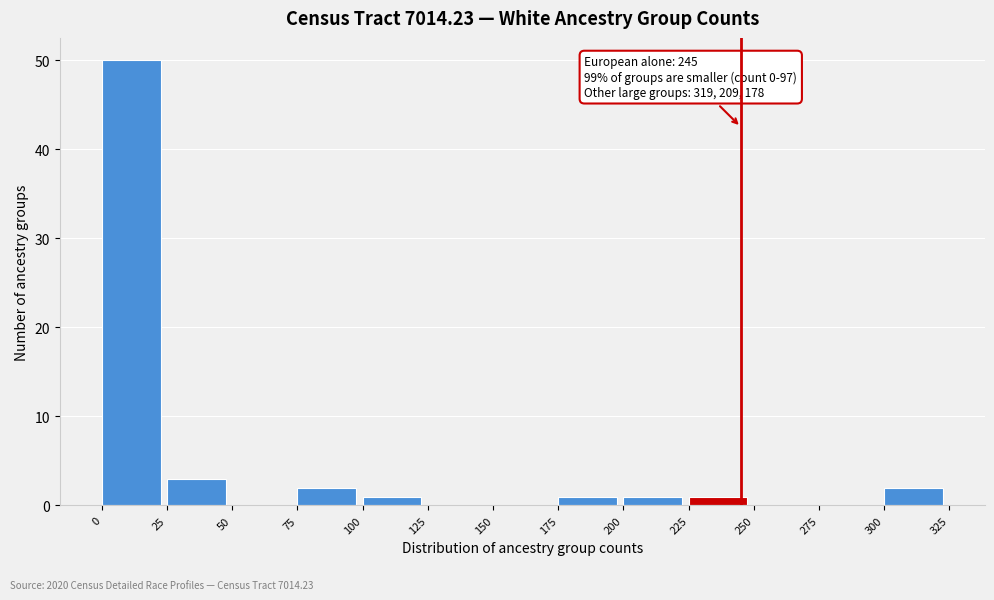

Which range on the x-axis has the tallest bar?

0 to 25